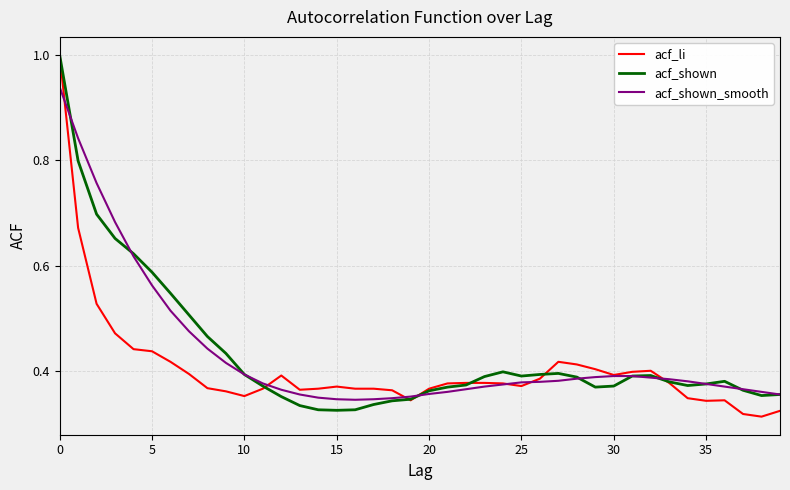

What is the maximum value shown in the chart?

1.0